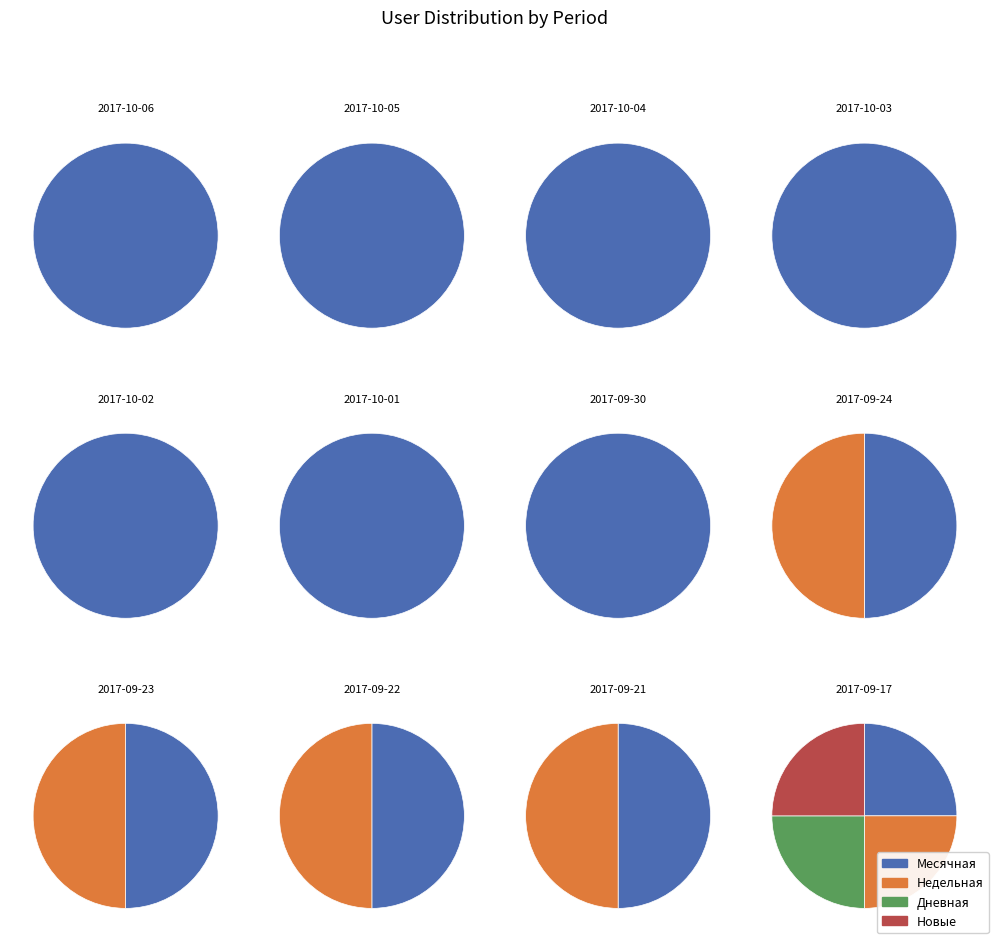

Is it true that 2017-09-17 is 22% of the pie?

False